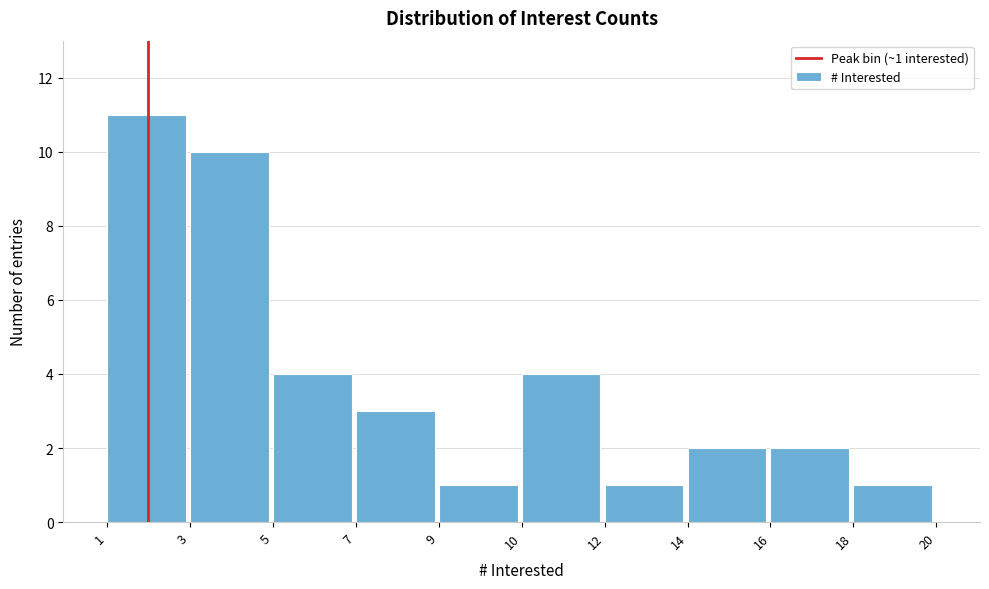

Reading left to right, transcribe all the data shown in this chart.

11	10	4	3	1	4	1	2	2	1